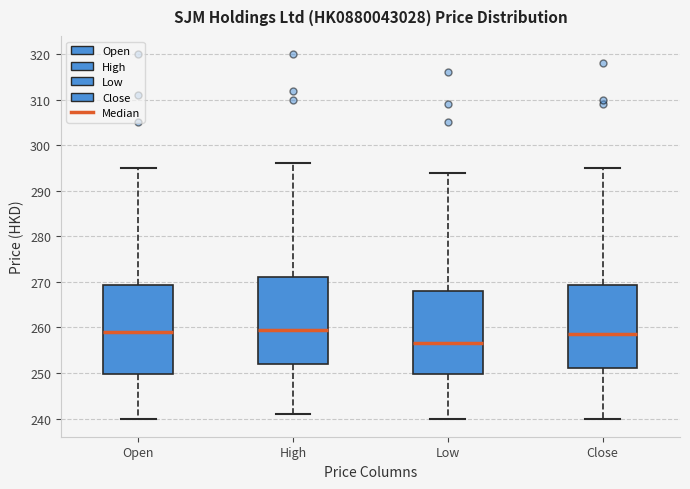

Reading left to right, transcribe this box plot: for each box, give where its median line is, the range the box spans, and where its two whiskers end, as read against the y-axis. The values are not printed on the chart, so give them approximately, as read against the axis.

Open: median 259, box 250 to 269, whiskers 240 to 295
High: median 260, box 252 to 271, whiskers 241 to 296
Low: median 257, box 250 to 268, whiskers 240 to 294
Close: median 259, box 251 to 269, whiskers 240 to 295